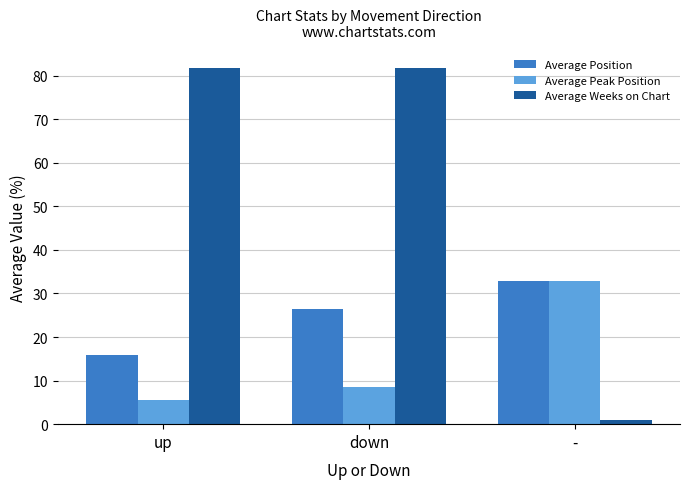

How many values in the Average Peak Position series exceed 8?

2